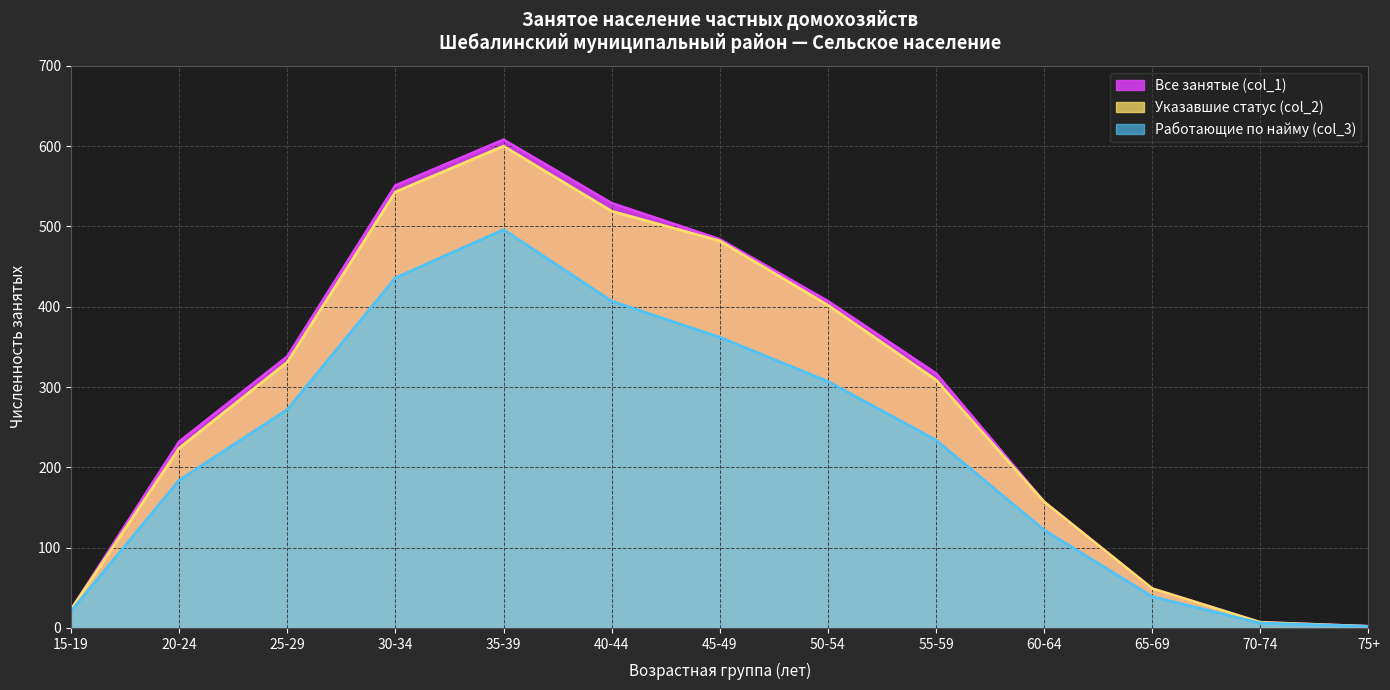

Between 35-39 and 40-44, which is larger?

35-39